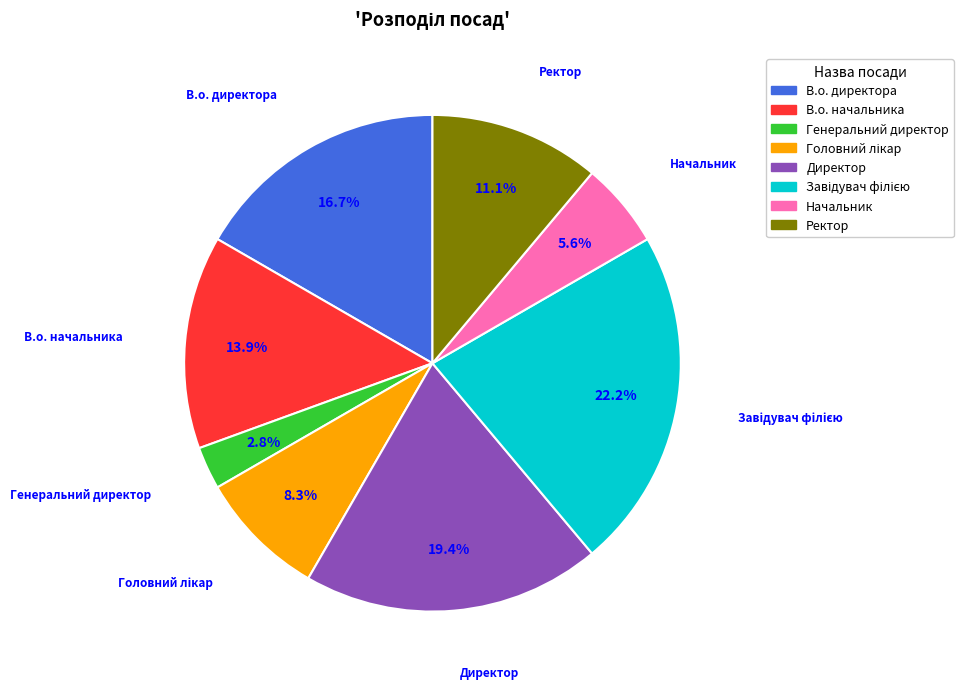

Which has a higher value, Ректор or Начальник?

Ректор